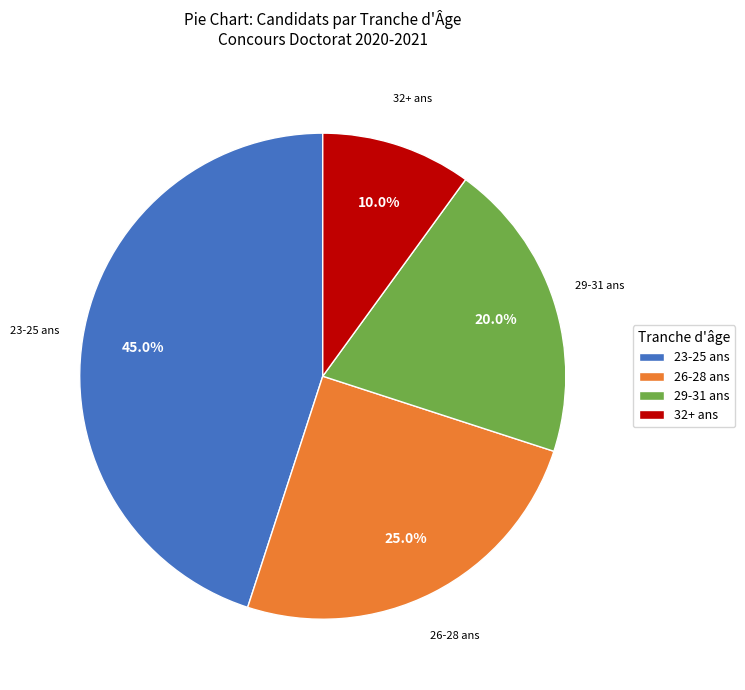

To the nearest percent, what is the difference between the largest and smallest slice percentages?

35%